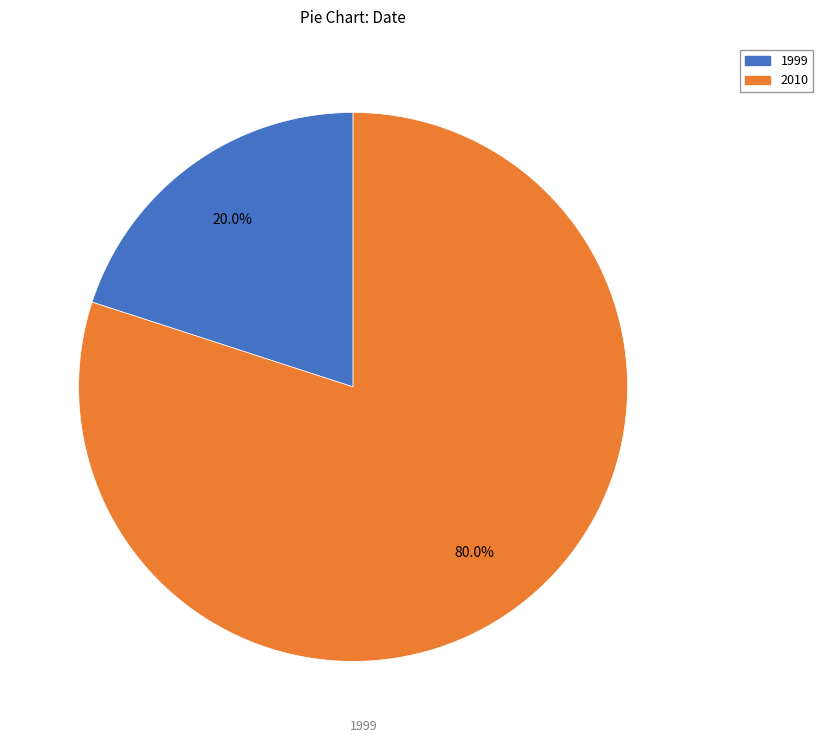

Which has a higher value, 2010 or 1999?

2010